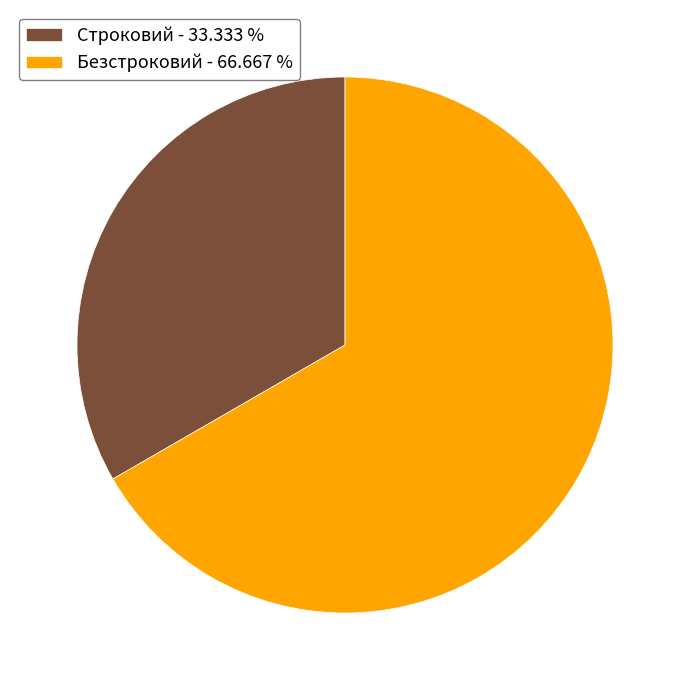

Do Безстроковий - 66.667 % and Строковий - 33.333 % together represent more than half of the pie?

Yes